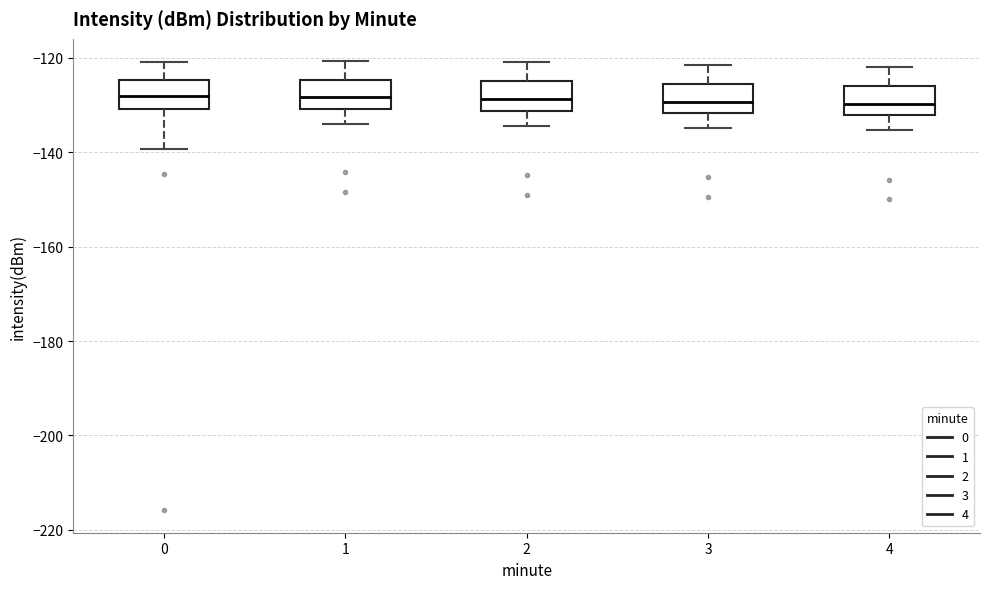

Reading left to right, read every box against the y-axis: the position of its median line, the range the box covers, and the ends of its whiskers. The values are not printed on the chart, so give them approximately, as read against the axis.

0: median -128, box -130 to -124, whiskers -140 to -120
1: median -128, box -130 to -124, whiskers -134 to -120
2: median -128, box -132 to -124, whiskers -134 to -120
3: median -130, box -132 to -126, whiskers -134 to -122
4: median -130, box -132 to -126, whiskers -136 to -122